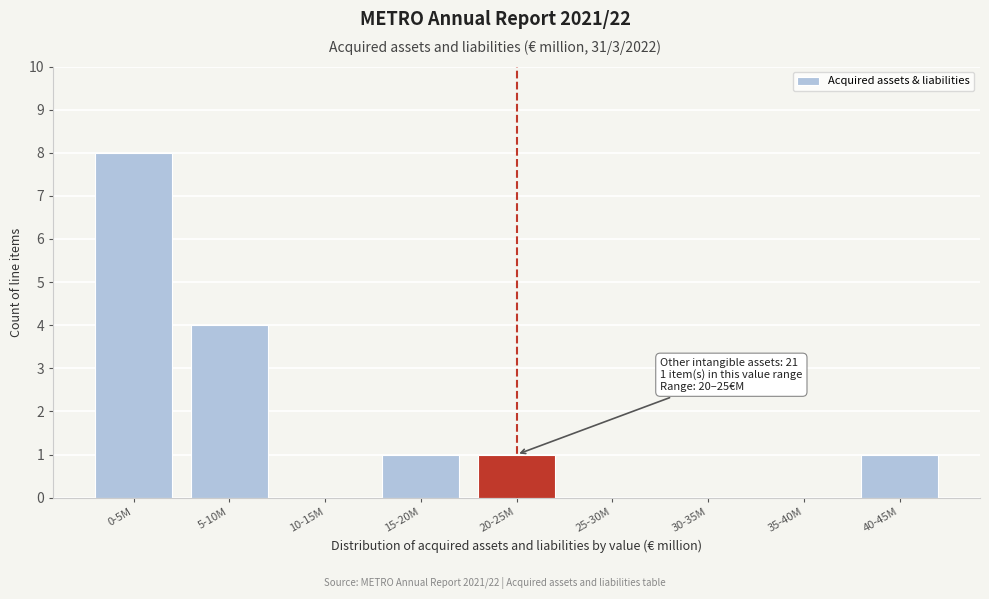

Reading left to right, transcribe all the data shown in this chart.

0-5M=8	5-10M=4	10-15M=0	15-20M=1	20-25M=1	25-30M=0	30-35M=0	35-40M=0	40-45M=1